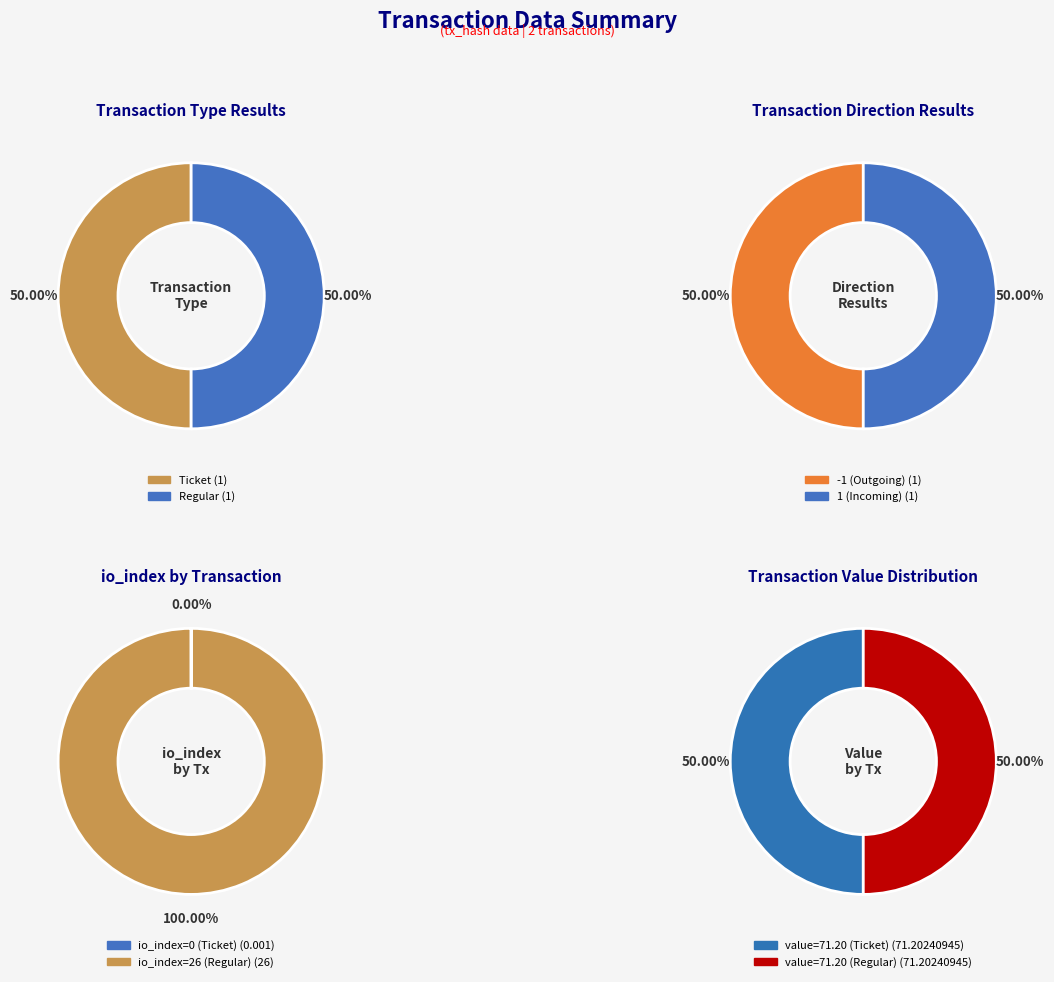

How many segments does this pie chart have?

2